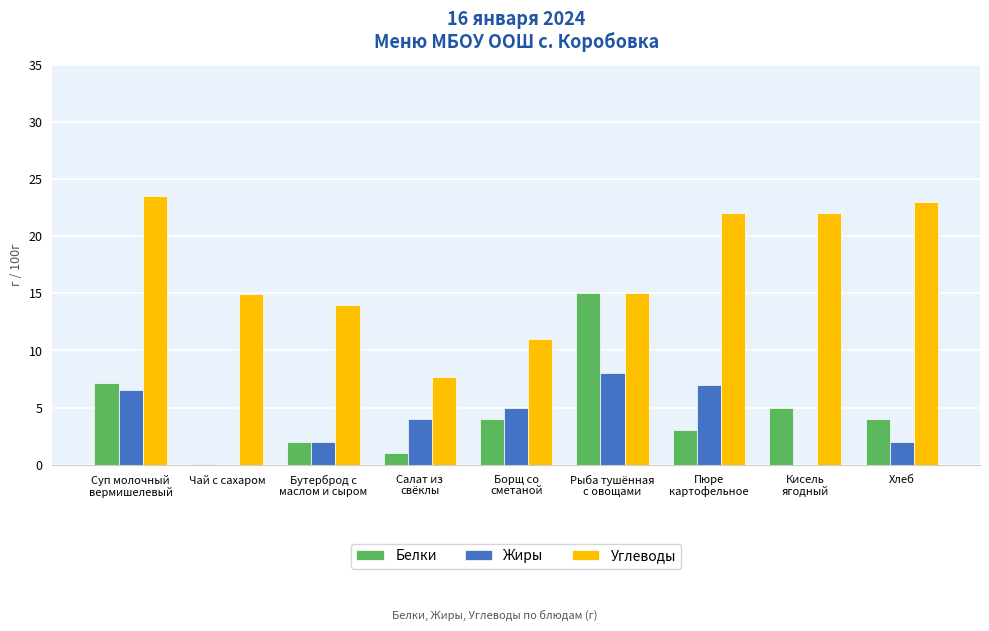

How many data points does each series have?

9